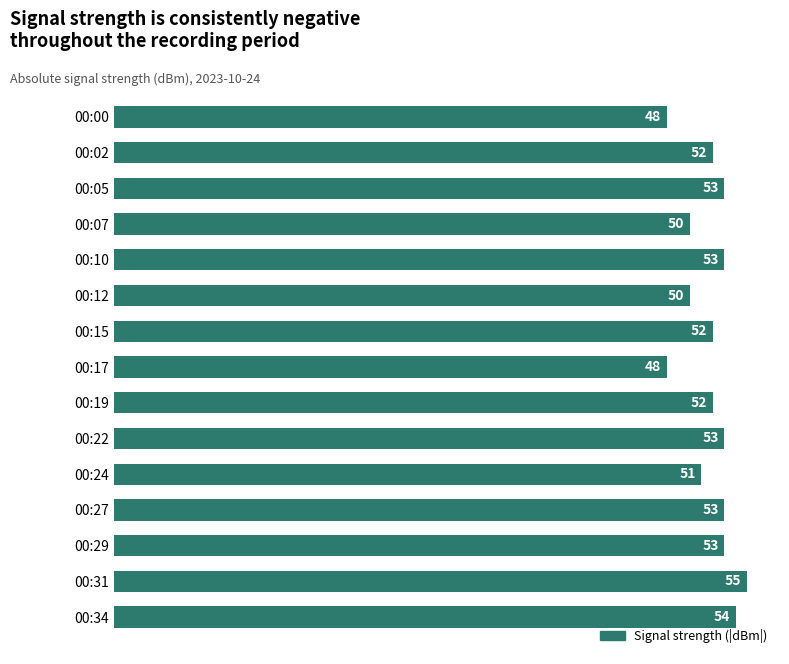

Reading top to bottom, what are all the values shown in this chart?

48	52	53	50	53	50	52	48	52	53	51	53	53	55	54